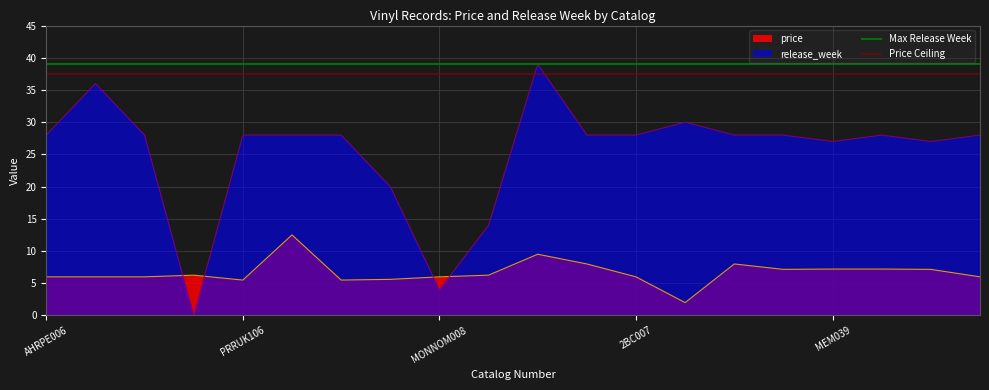

After their last crossing, which series has the higher values: release_week or price?

release_week